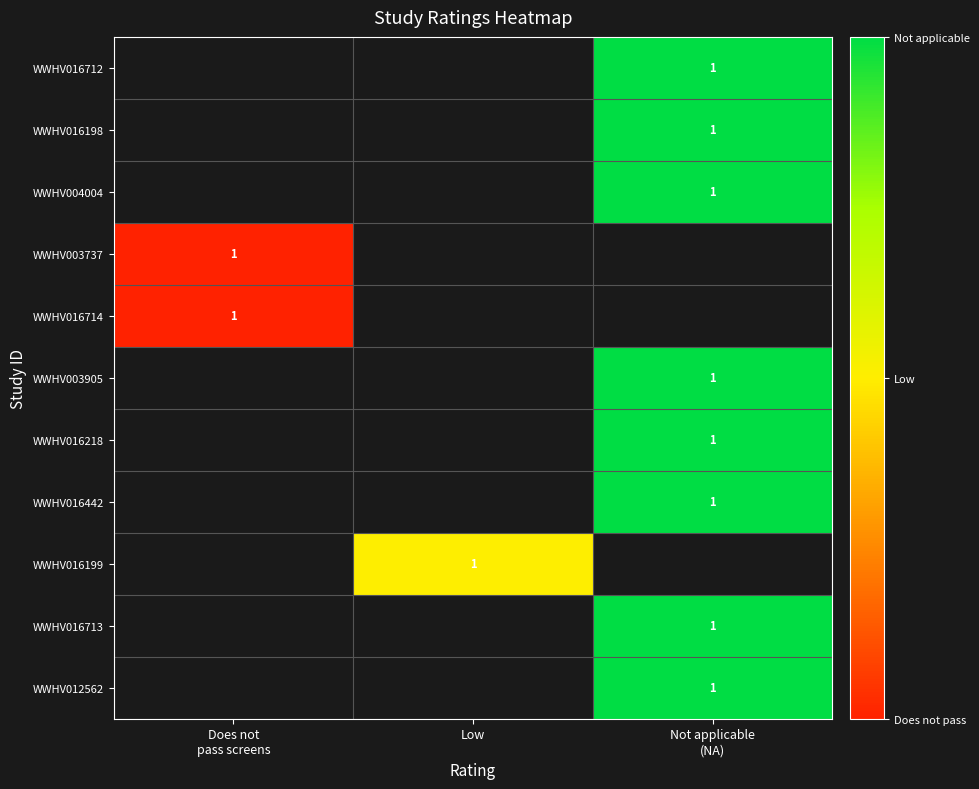

How many categories are shown in the chart?

3